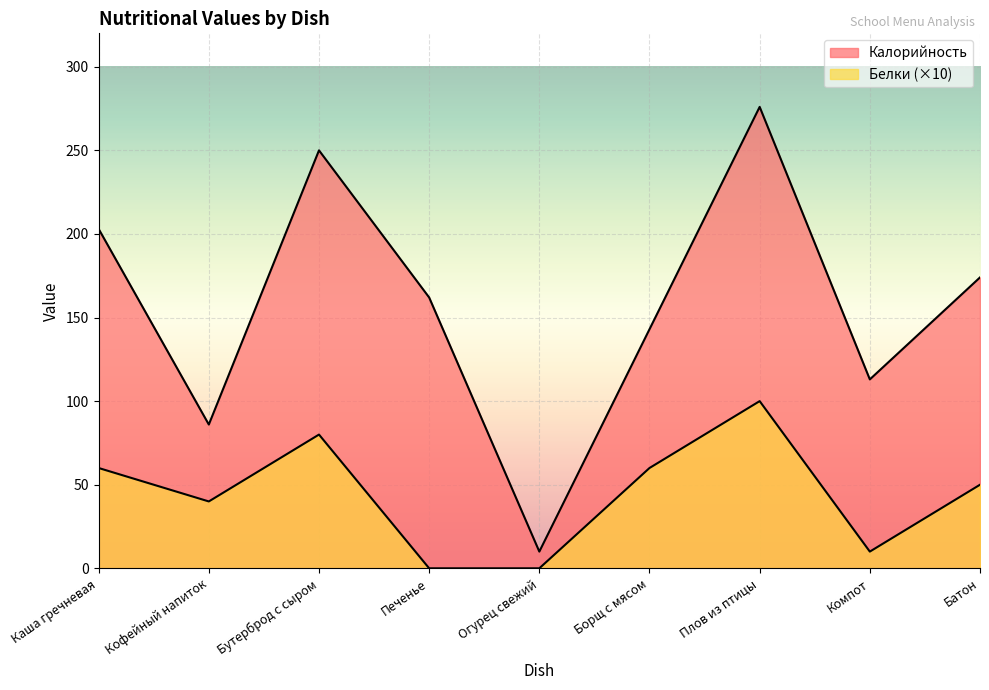

How many positive values does the Белки series have?

7